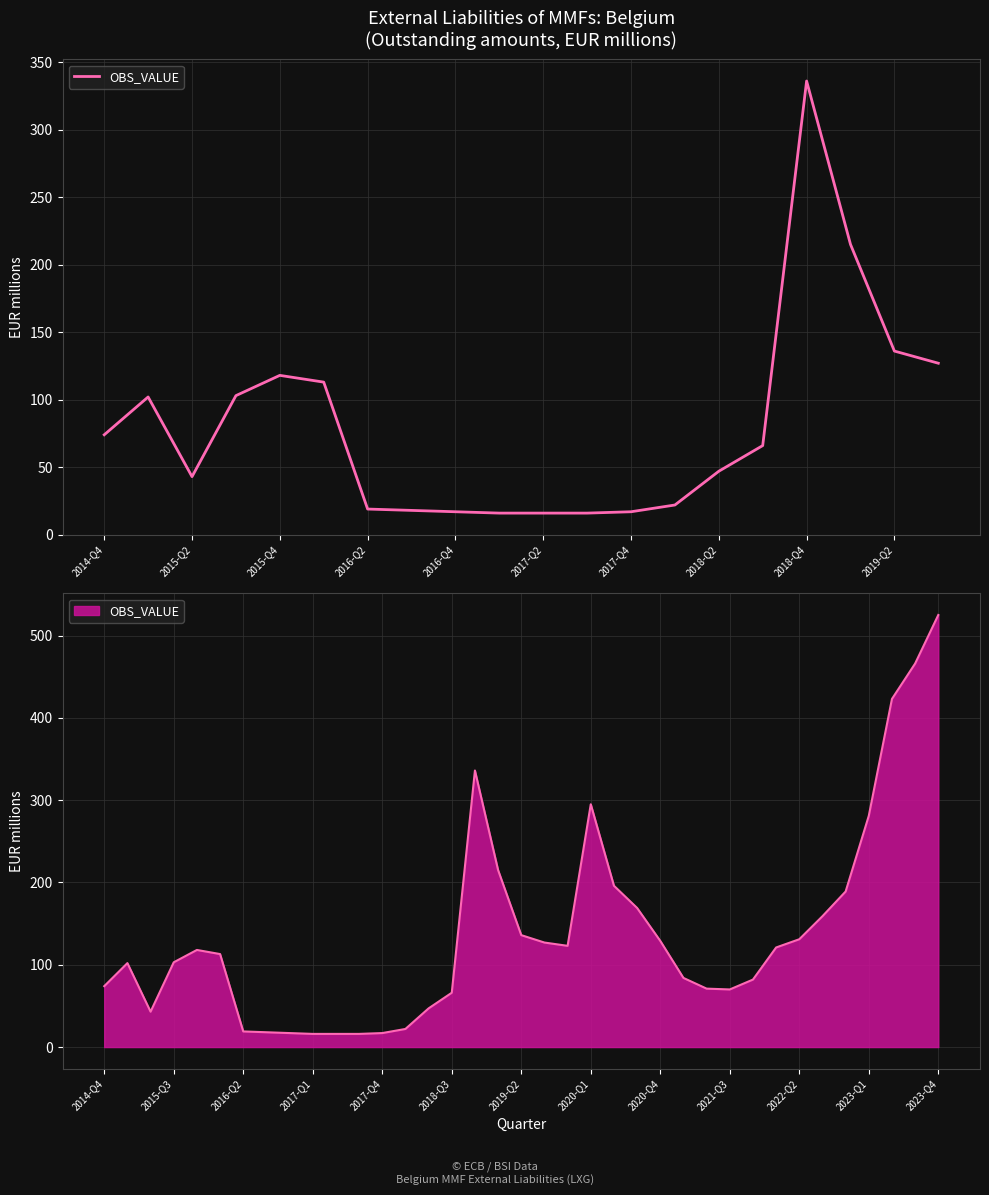

Reading left to right, extract all data points from this chart.

74	102	43	103	118	113	19	18	17	16	16	16	17	22	47	66	336	215	136	127